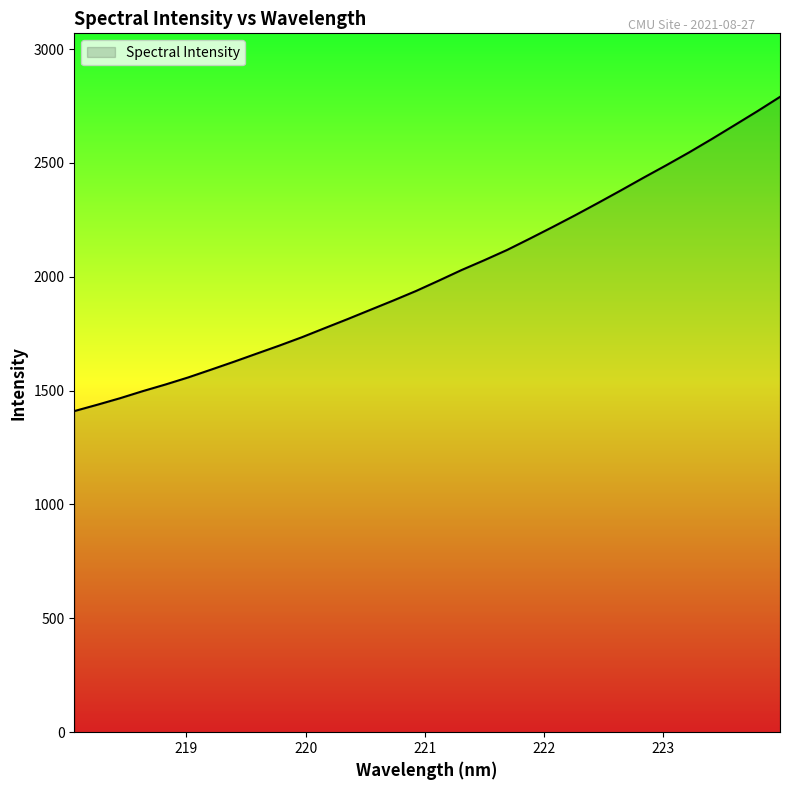

What is the greatest value displayed?

2790.1